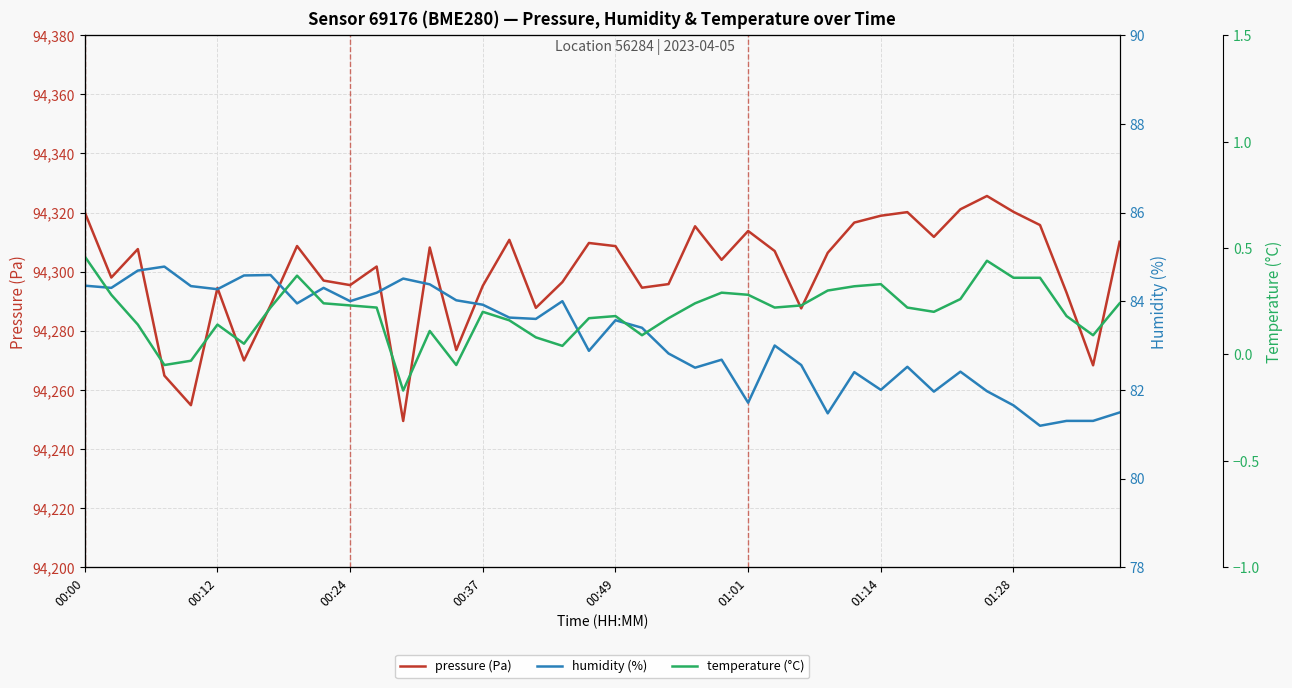

Which has a higher value, 14 or 32?

32